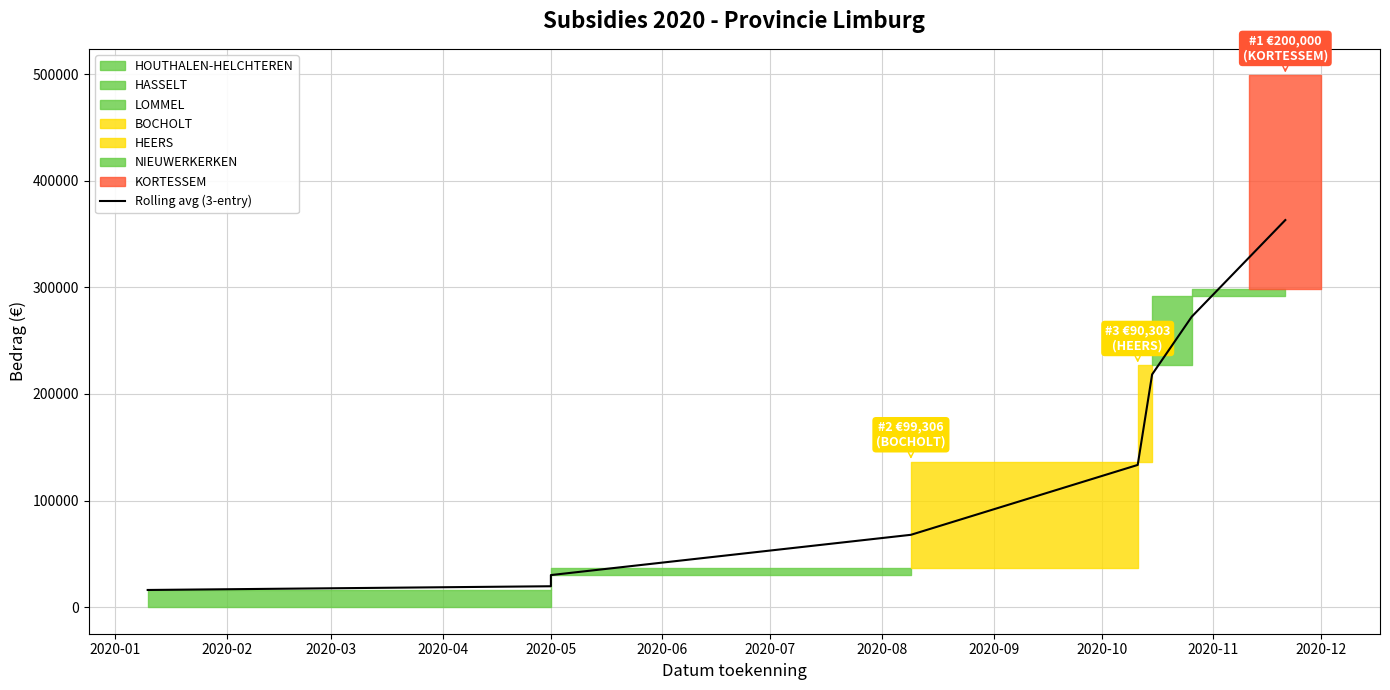

Reading right to left, what are all the values shown in this chart?

363064.4	272381.6	218264.7	133376.0	67842.8	30080.2	23089.2	19593.7	16098.2